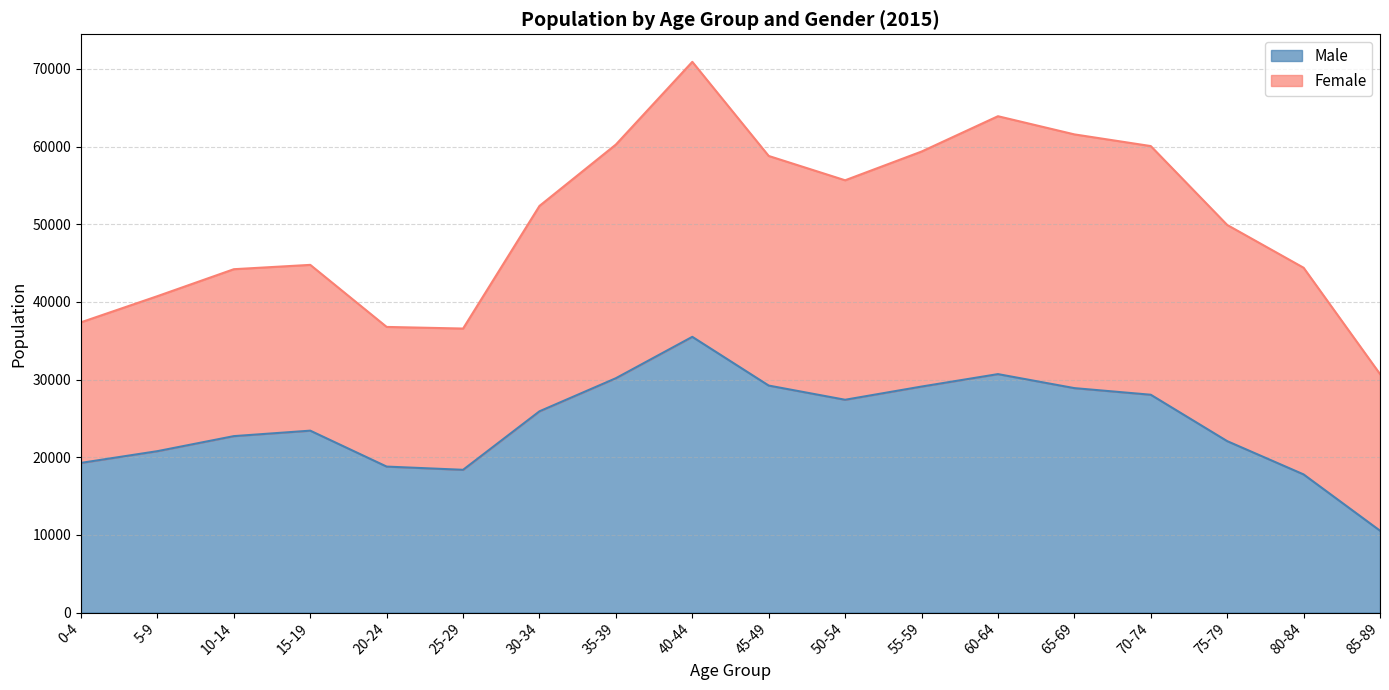

At which category does the data reach its first local peak?

15-19